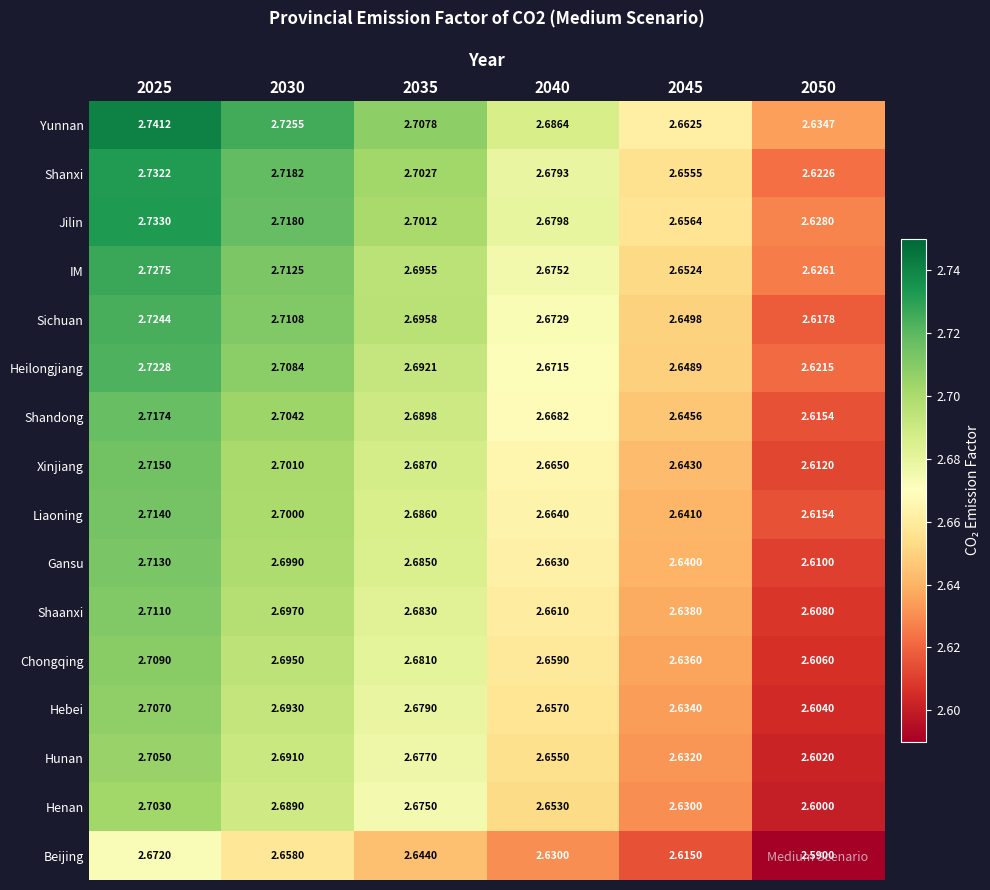

Between 2025 and 2035, which series saw the biggest shift?

Yunnan